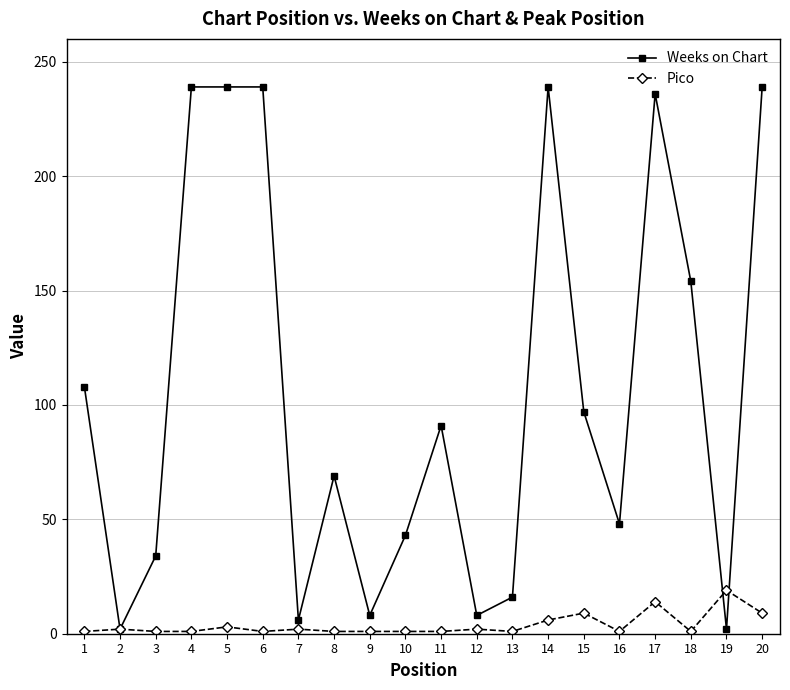

At 6, list the series in order from largest to smallest.

Weeks on Chart, Pico